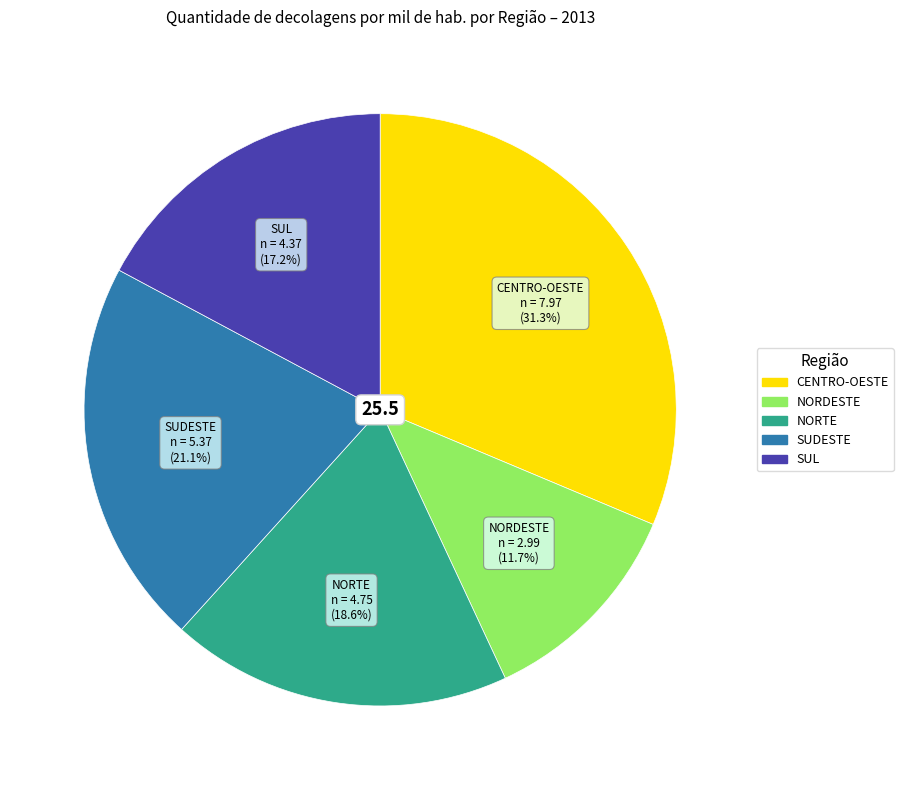

To the nearest percent, what is the difference between the NORTE and CENTRO-OESTE slice percentages?

13%